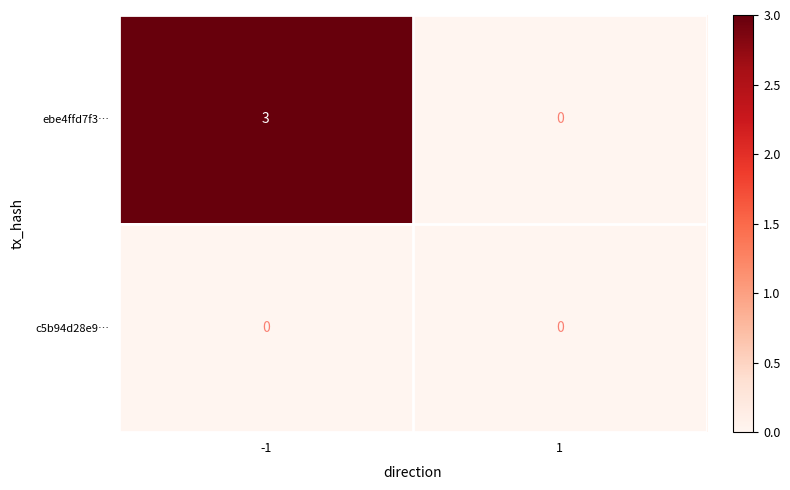

What value does the ebe4ffd7f3… series have at -1?

3